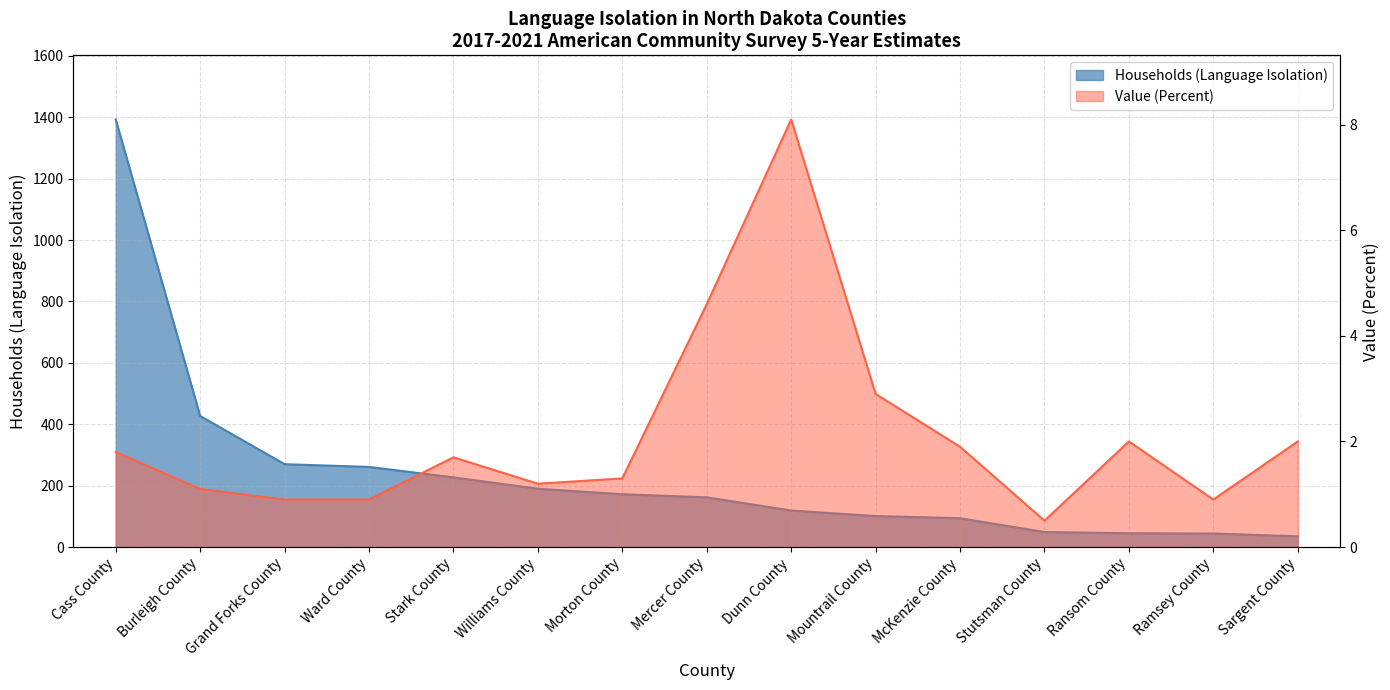

Which has a higher value, Sargent County or Mercer County?

Mercer County